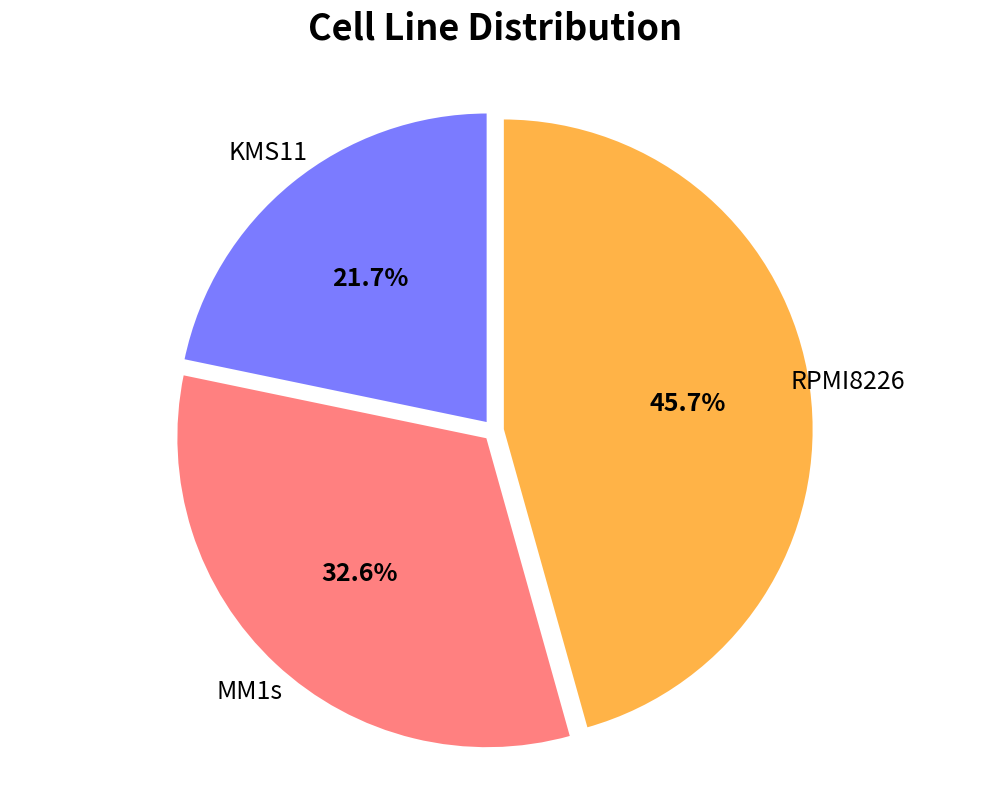

To the nearest percent, what portion does MM1s represent?

33%